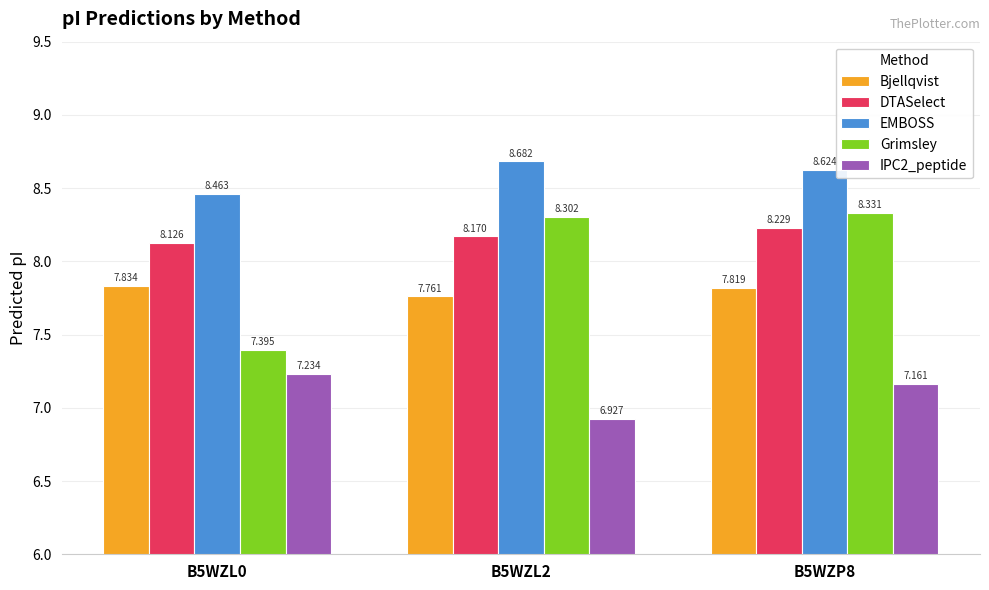

Rank the categories by DTASelect value from highest to lowest.

B5WZP8, B5WZL2, B5WZL0